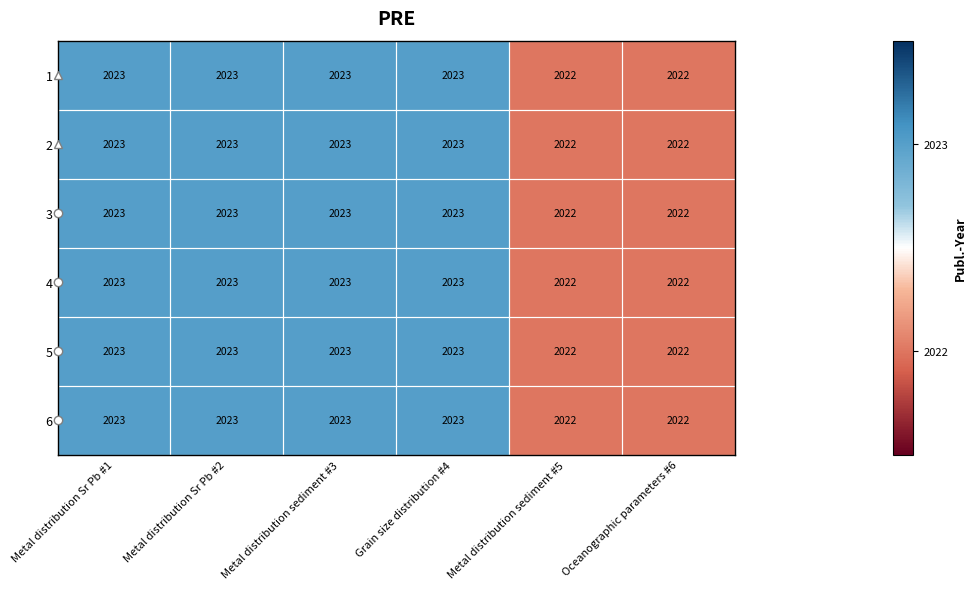

What is the total value across all series at Grain size distribution #4?

12138